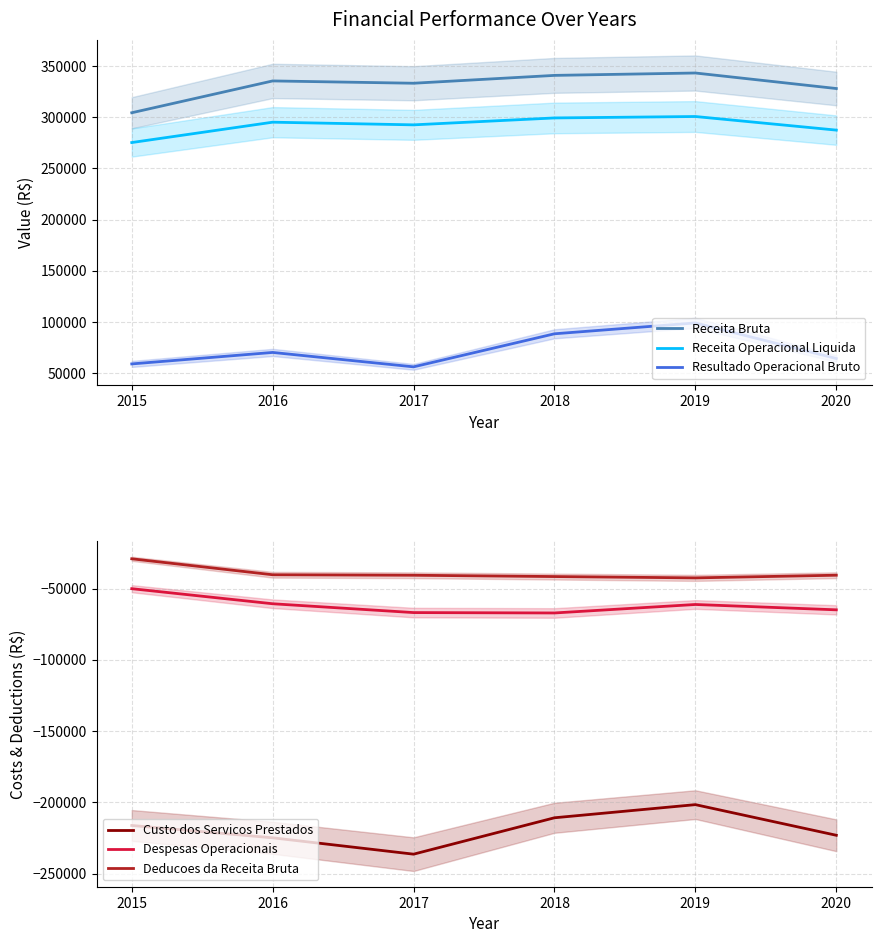

Which series has the largest total across all categories?

Receita Bruta